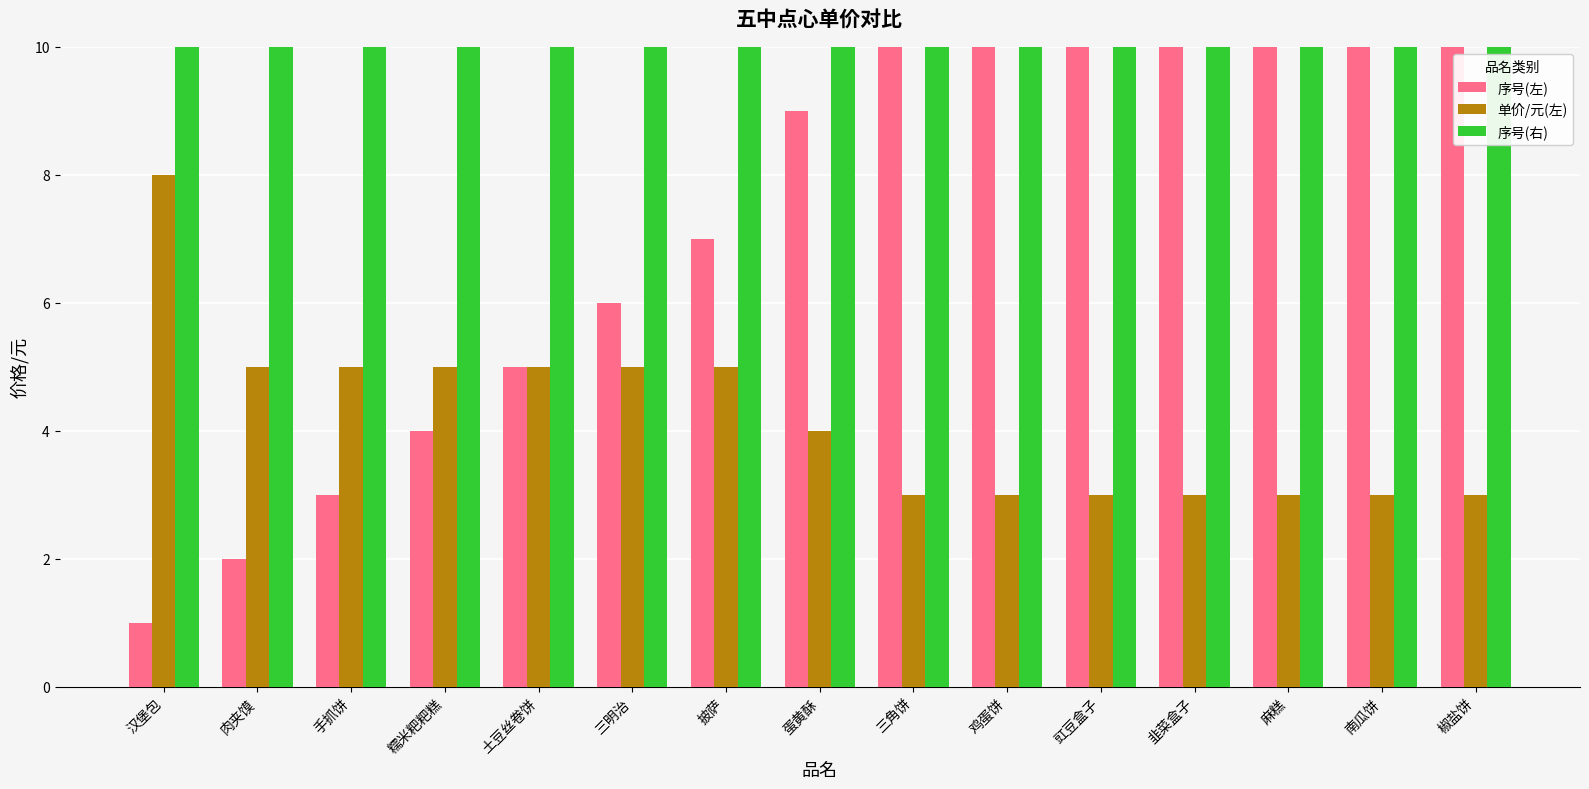

Is the value of 序号(左) at 手抓饼 greater than the value of 序号(右) at 汉堡包?

No